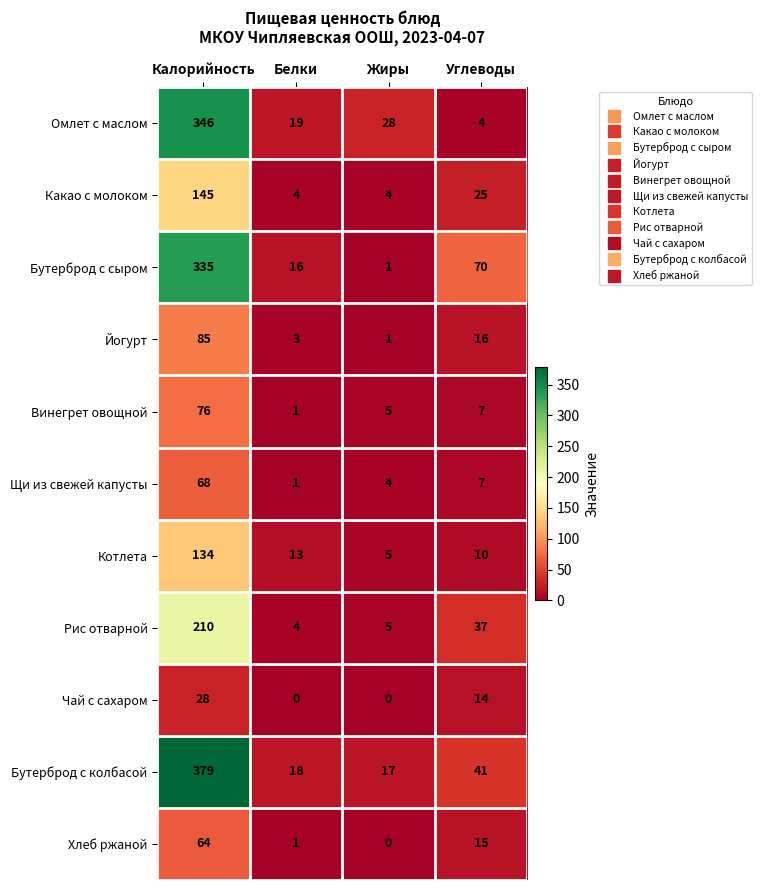

At how many categories does at least one series exceed 347?

1